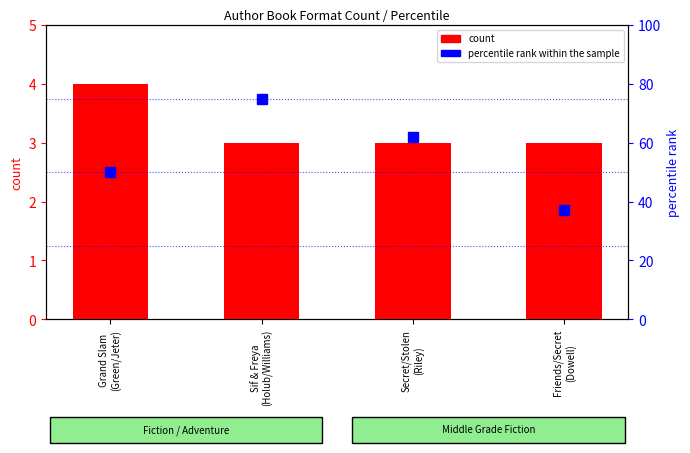

How many bars are there in each group?

2